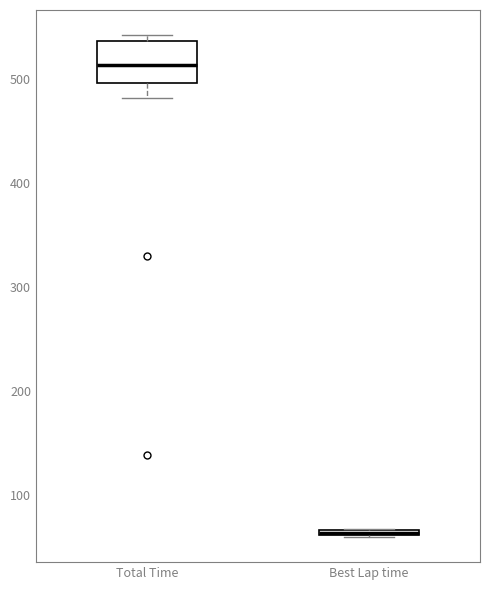

Which box is the tallest, from its lower edge to its upper edge?

Total Time